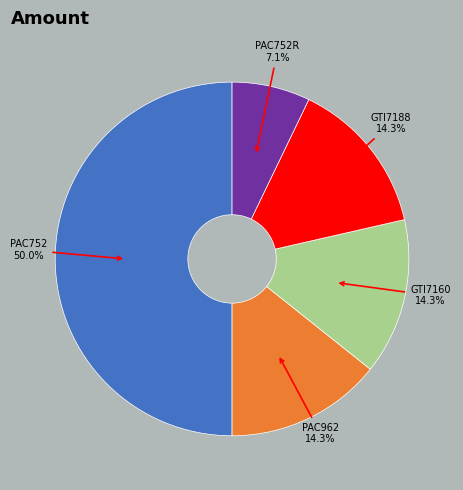

Which slice is the largest?

PAC752